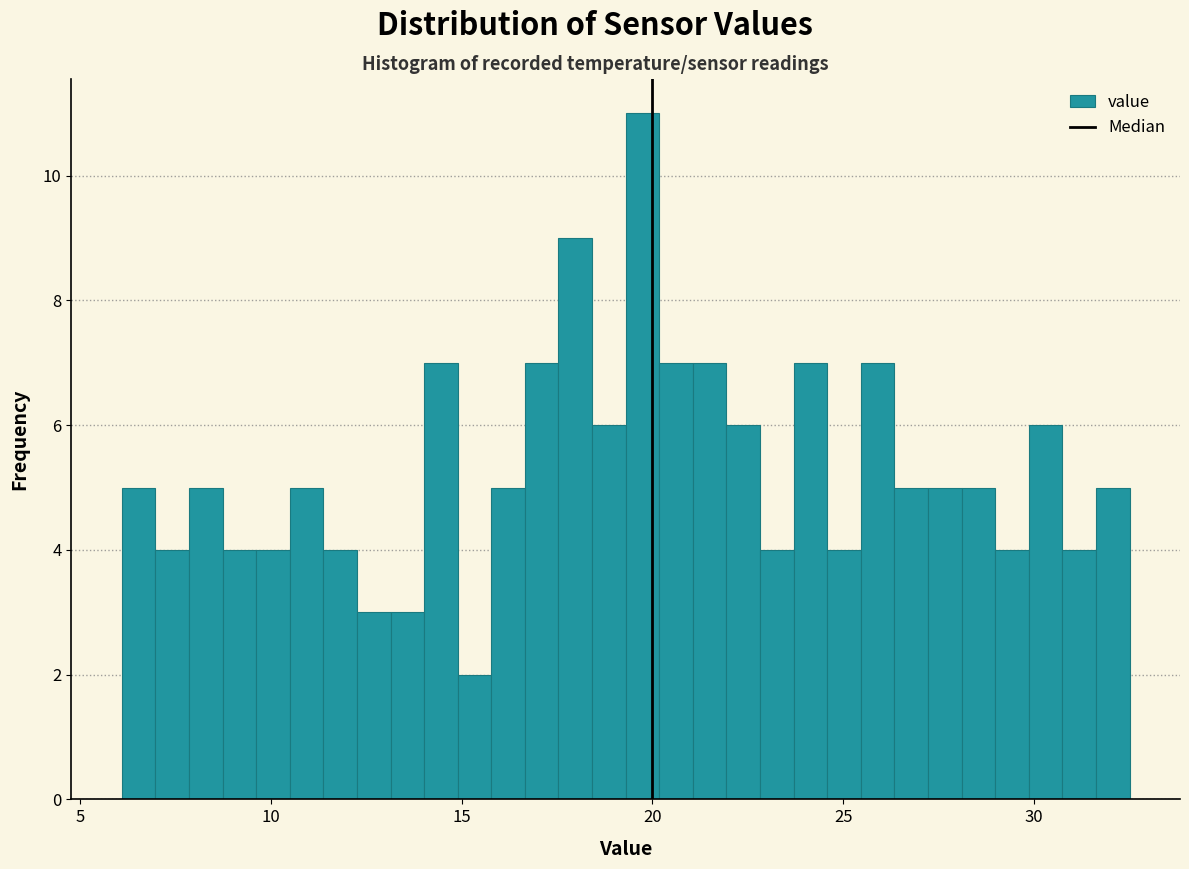

Read against the x-axis, roughly where is the centre of the tallest bar?

19.5